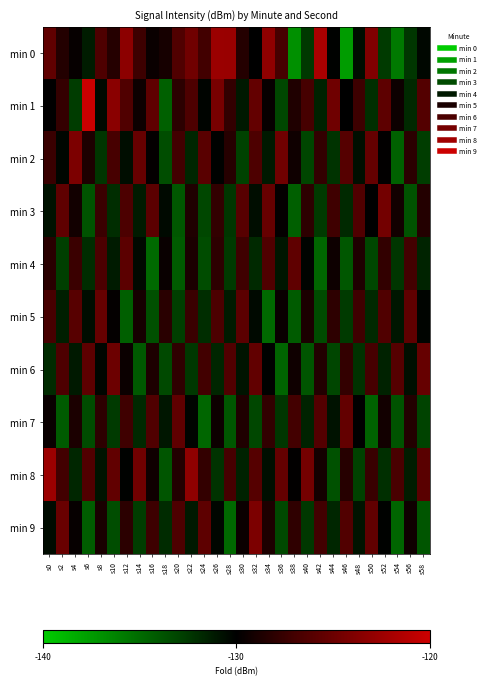

List the series in order of their peak value, highest first.

min 1, min 0, min 8, min 2, min 9, min 3, min 6, min 5, min 7, min 4